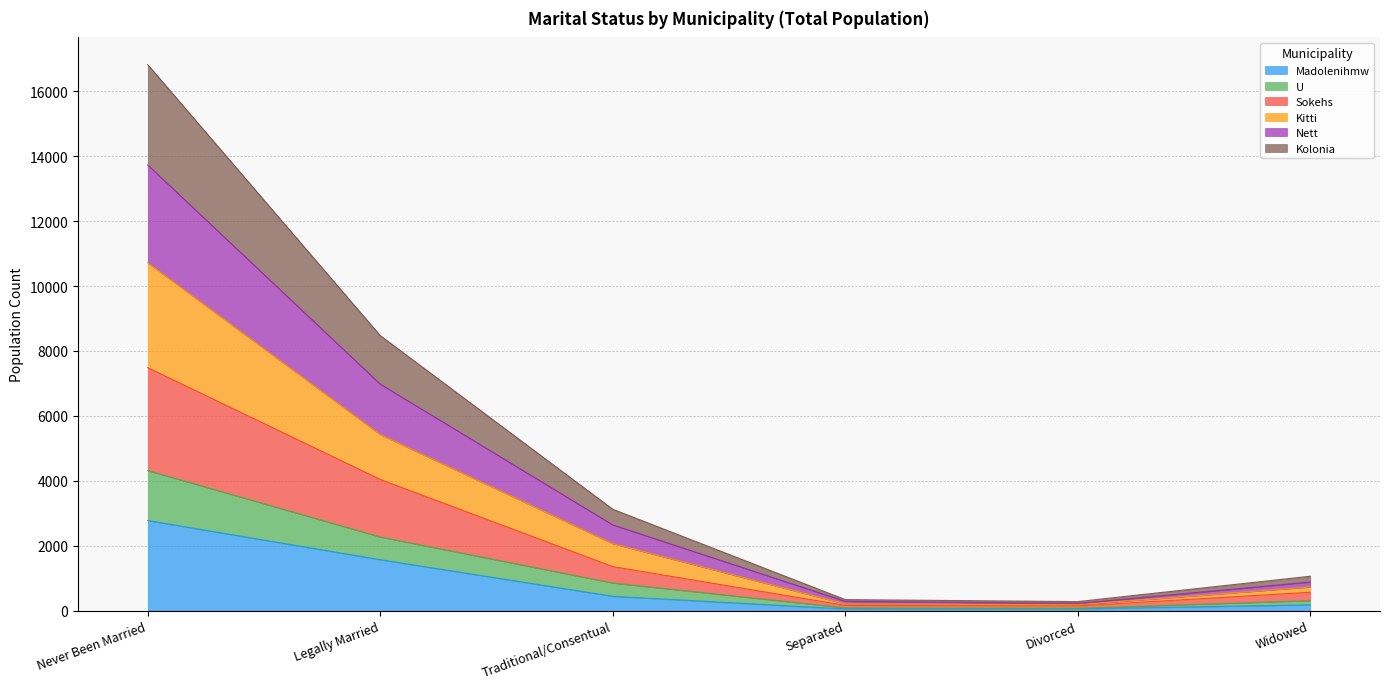

At which category is the sum across all series the highest?

Never Been Married